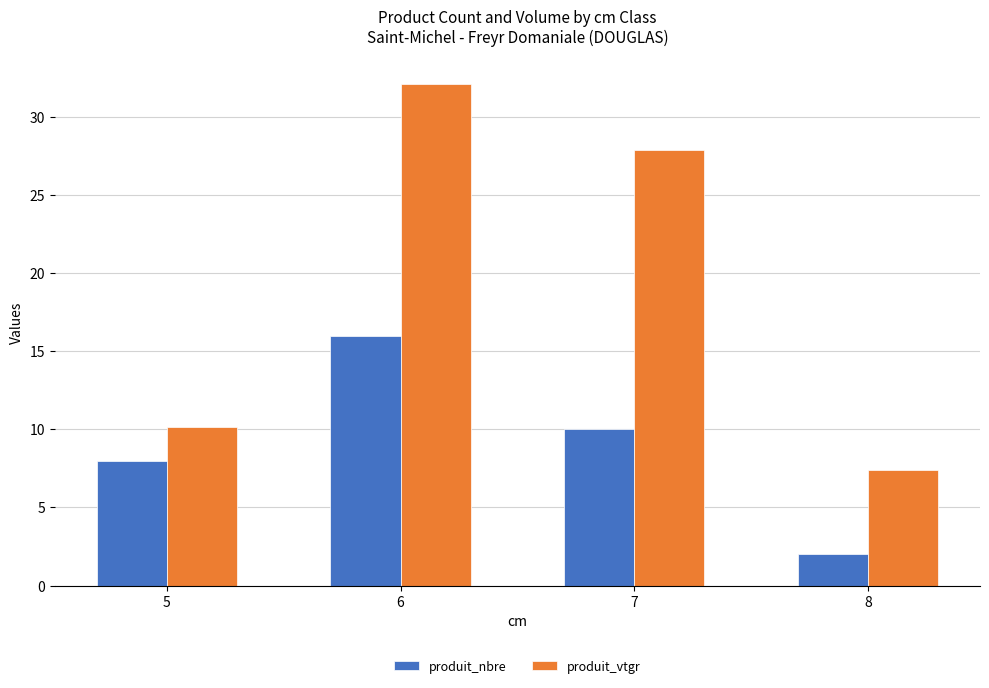

Which series has the largest total across all categories?

produit_vtgr